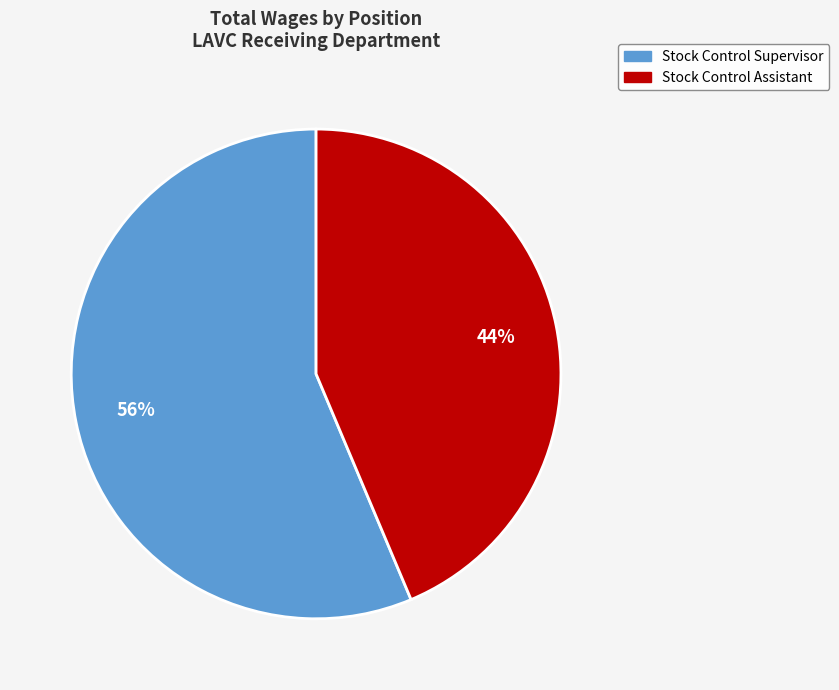

To the nearest percent, what percentage of the pie is Stock Control Assistant?

44%